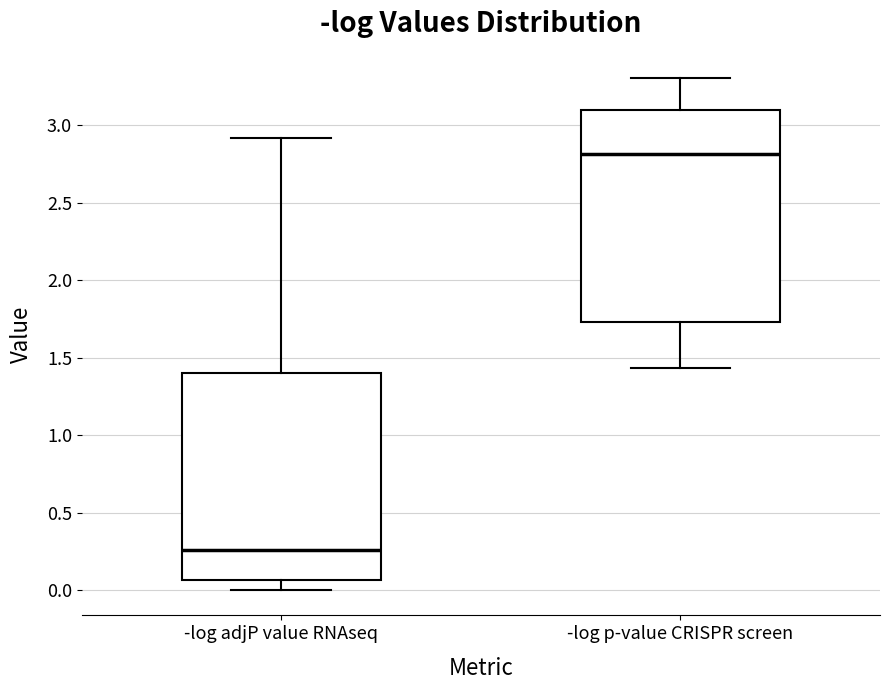

Where is the lower edge of the box for -log adjP value RNAseq on the y-axis? The values are not printed on the chart, so give them approximately, as read against the axis.

0.05